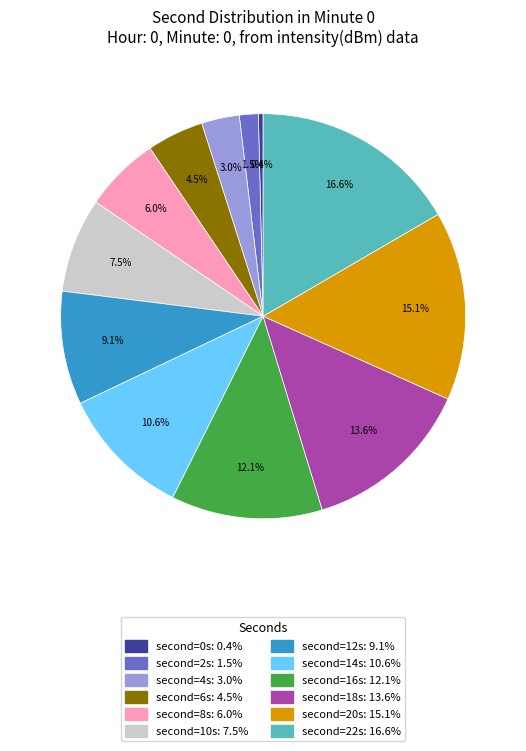

Does any single category account for the majority?

No